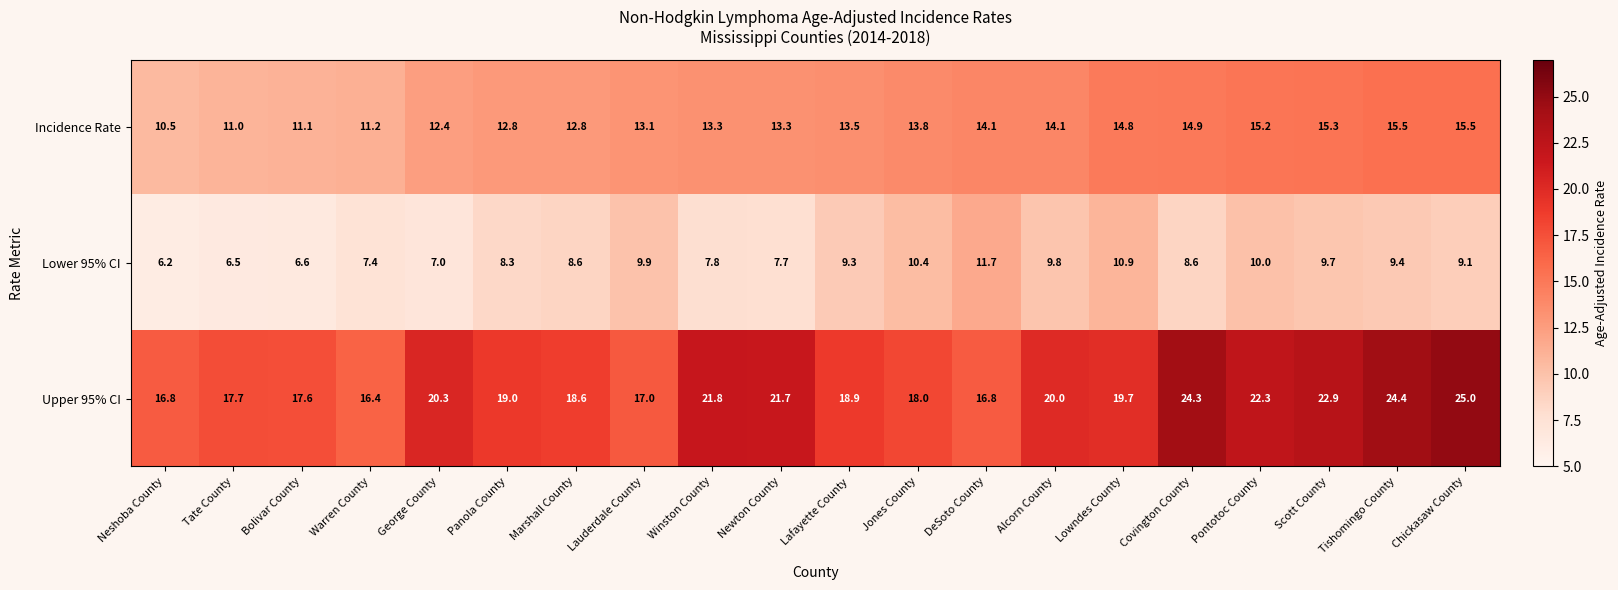

At which category does the chart reach its minimum across all series?

Neshoba County